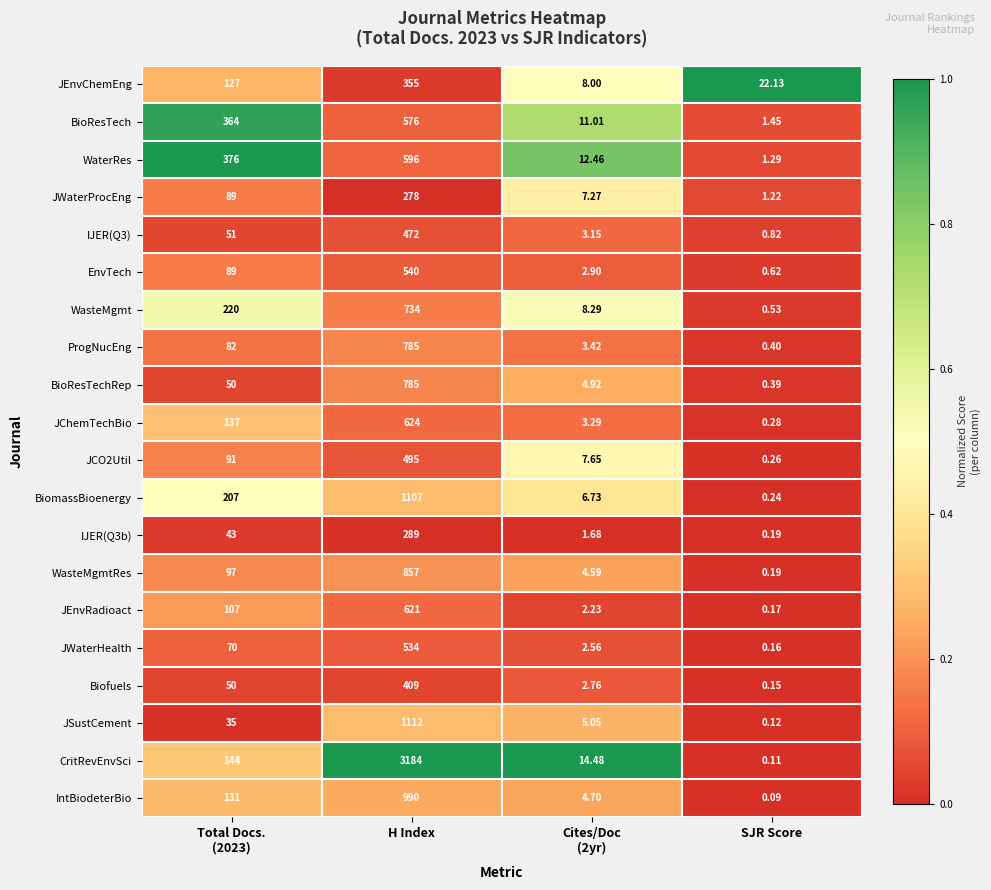

At which category is the sum across all series the highest?

H Index